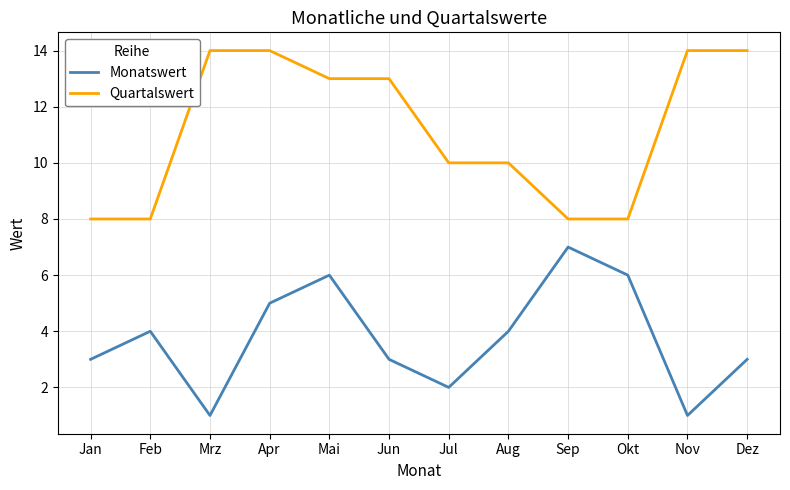

What is the difference between the highest and lowest values at Nov?

13